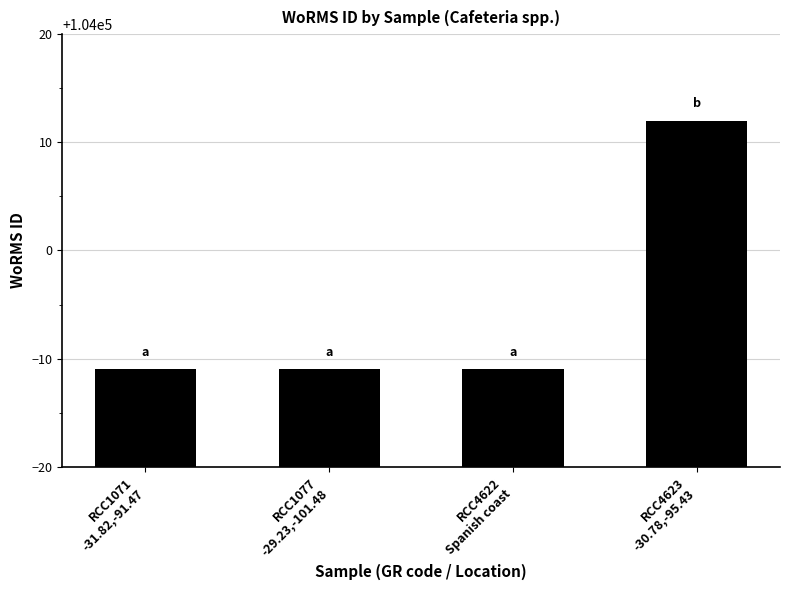

Reading right to left, list all the values displayed in this chart.

104012	103989	103989	103989